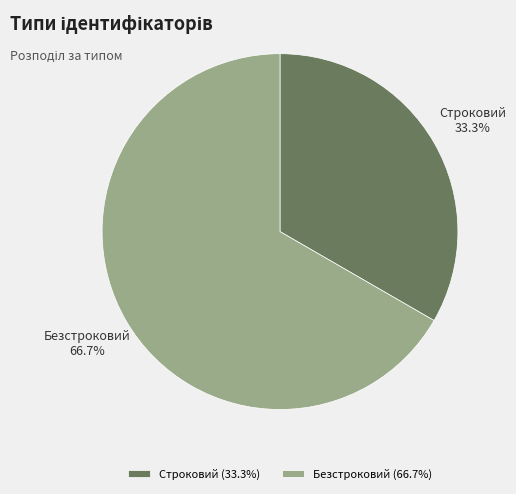

How many segments does this pie chart have?

2